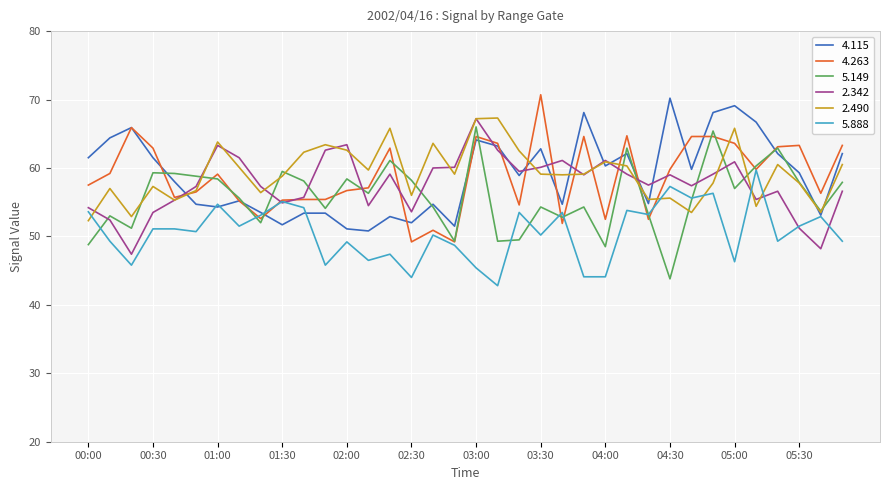

What is the greatest value displayed?

70.7